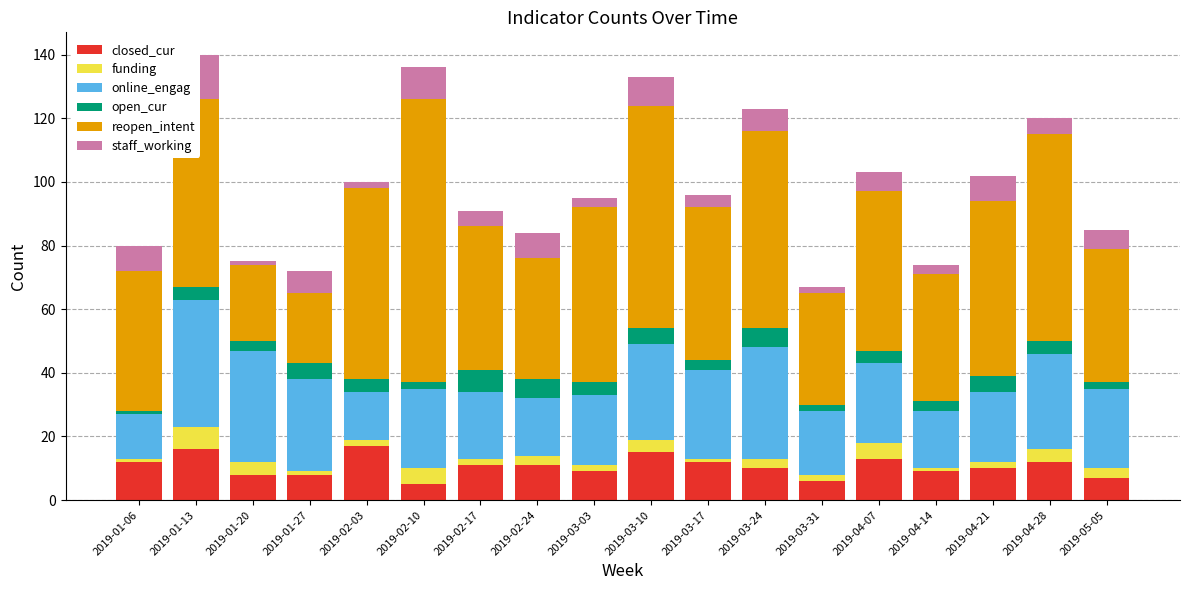

What is the minimum value shown in the chart?

1